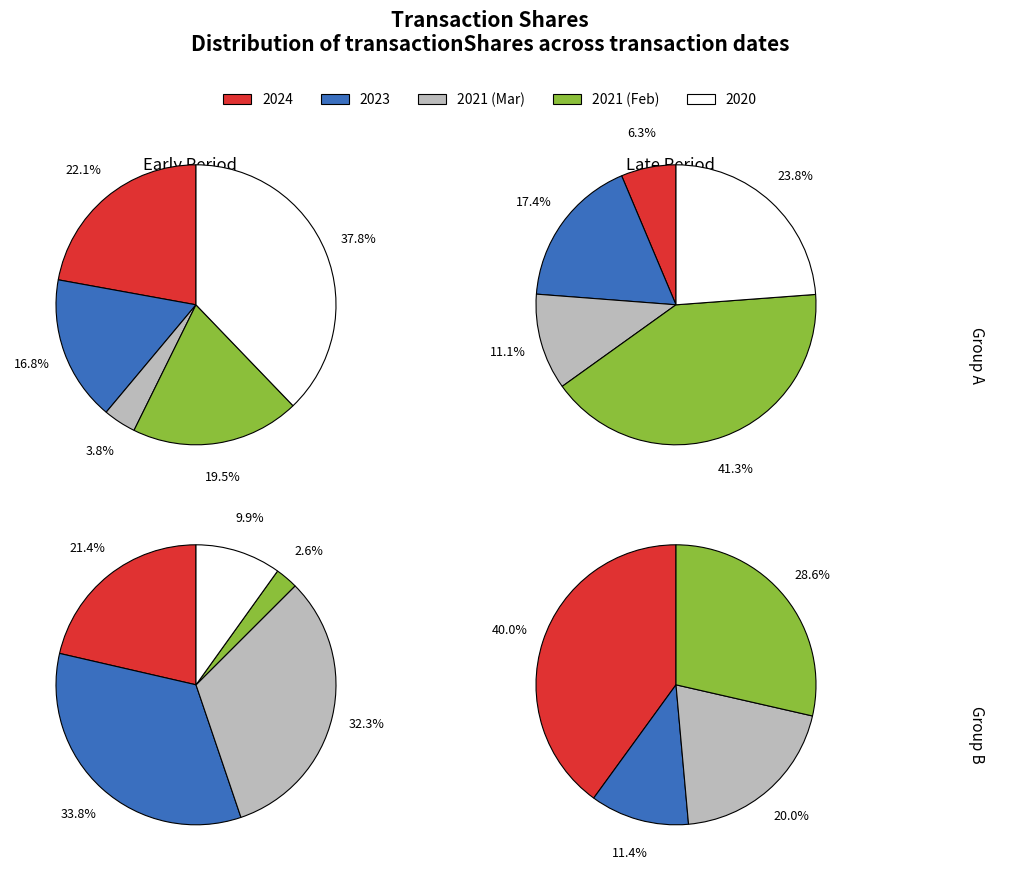

True or false: 2021-02-26 accounts for 1% of the total.

False